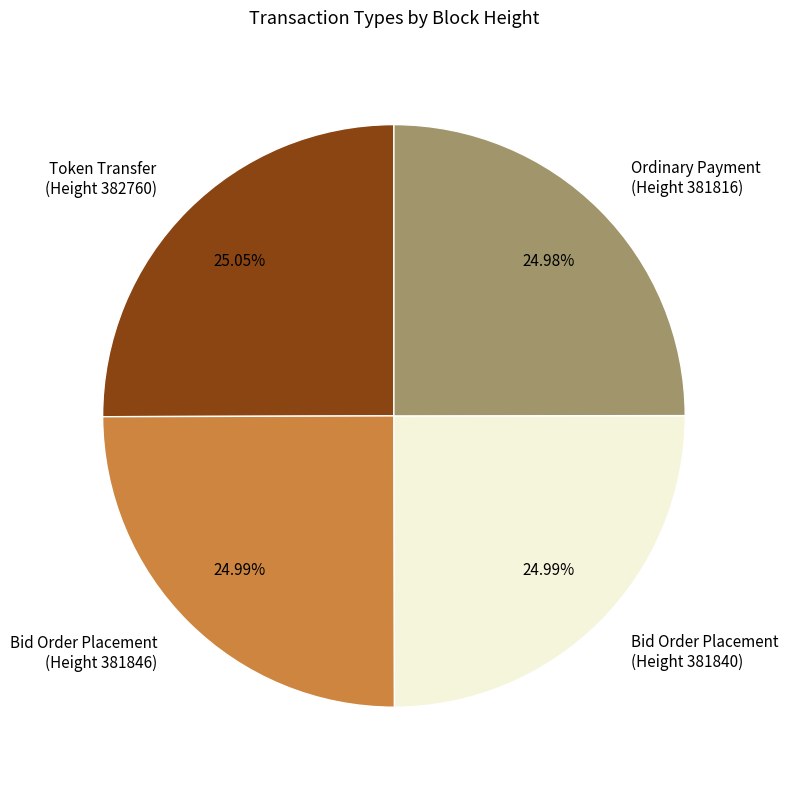

What is the ratio of the value at Token Transfer (Height 382760) to the value at Ordinary Payment (Height 381816)?

1.0